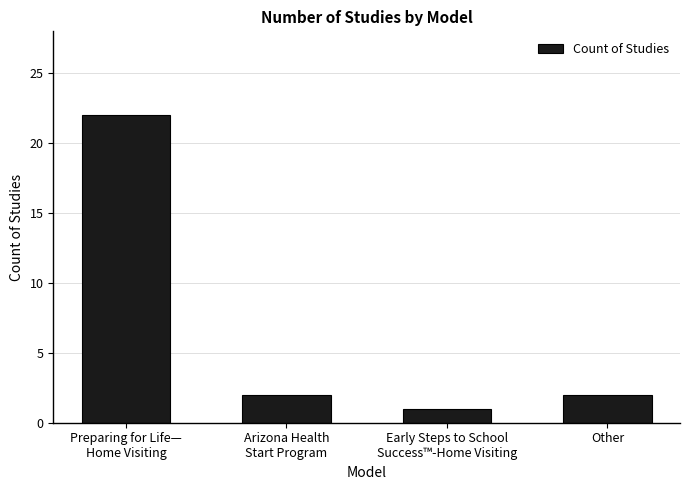

What is the average value?

7